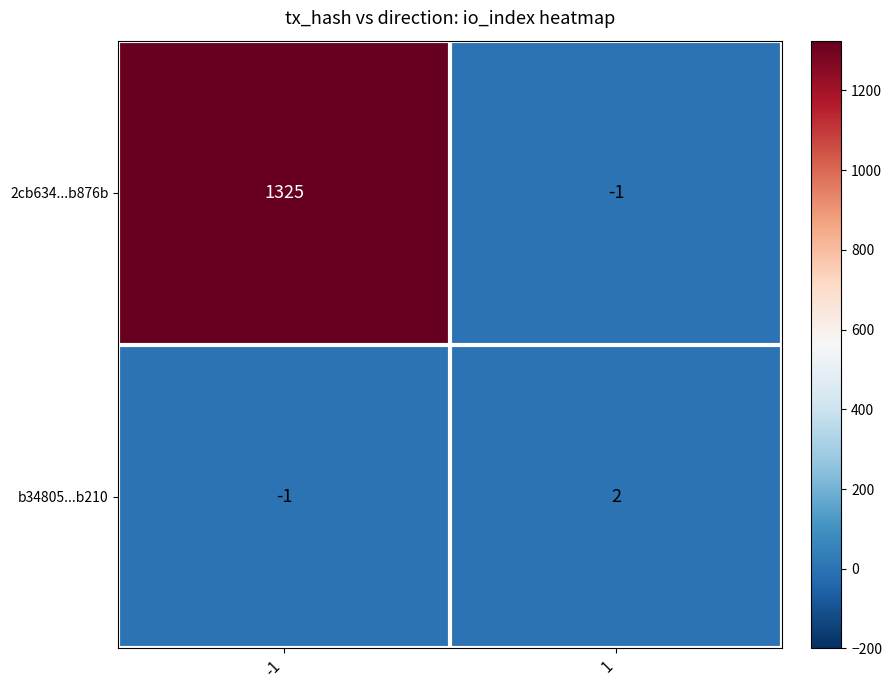

What is the total value across all series at -1?

1324